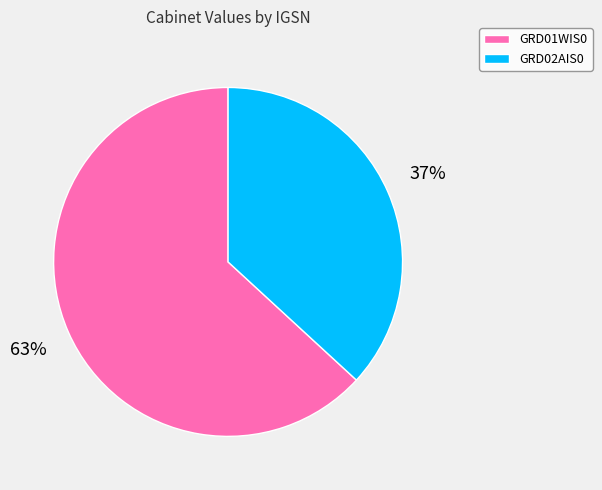

To the nearest percent, what is the difference between the GRD01WIS0 and GRD02AIS0 slice percentages?

26%